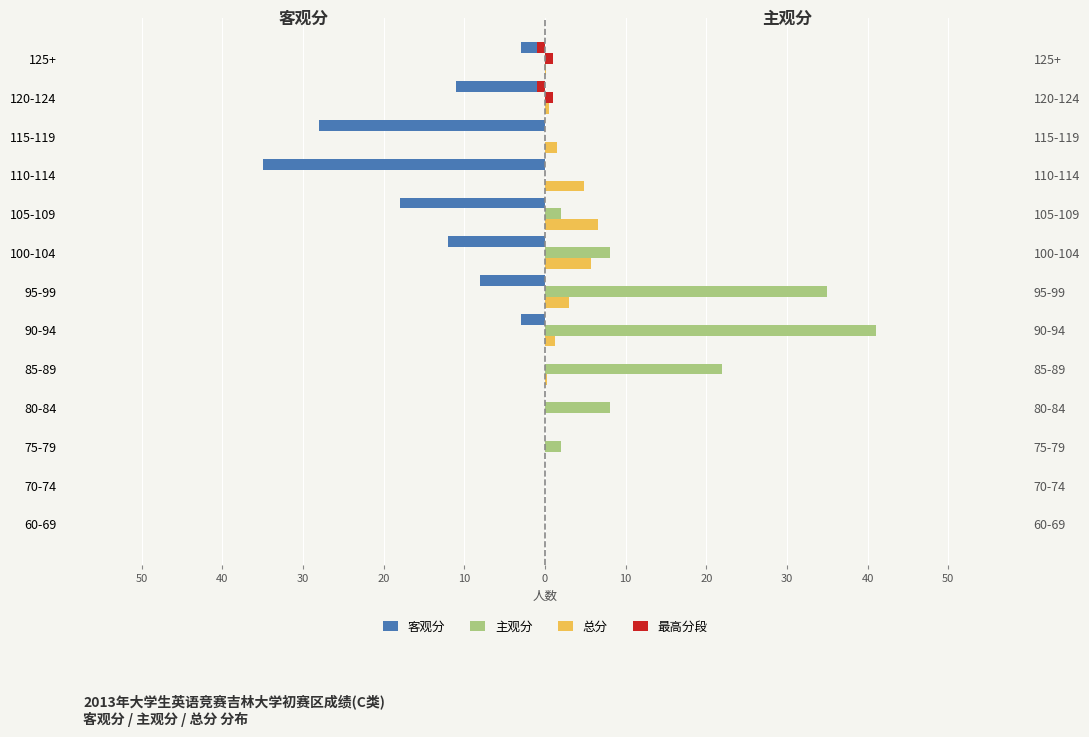

What is the sum of all 主观分 values?

118.0